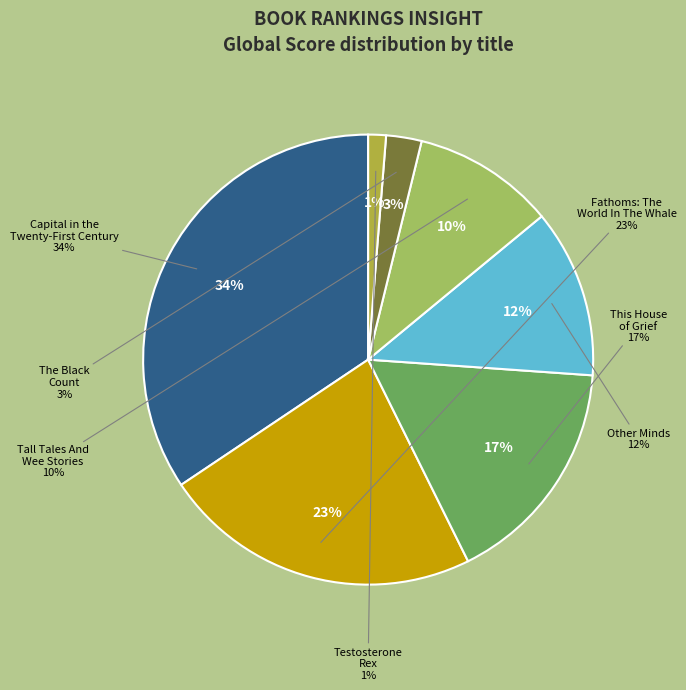

Between Other Minds and Fathoms: The World In The Whale, which is larger?

Fathoms: The World In The Whale